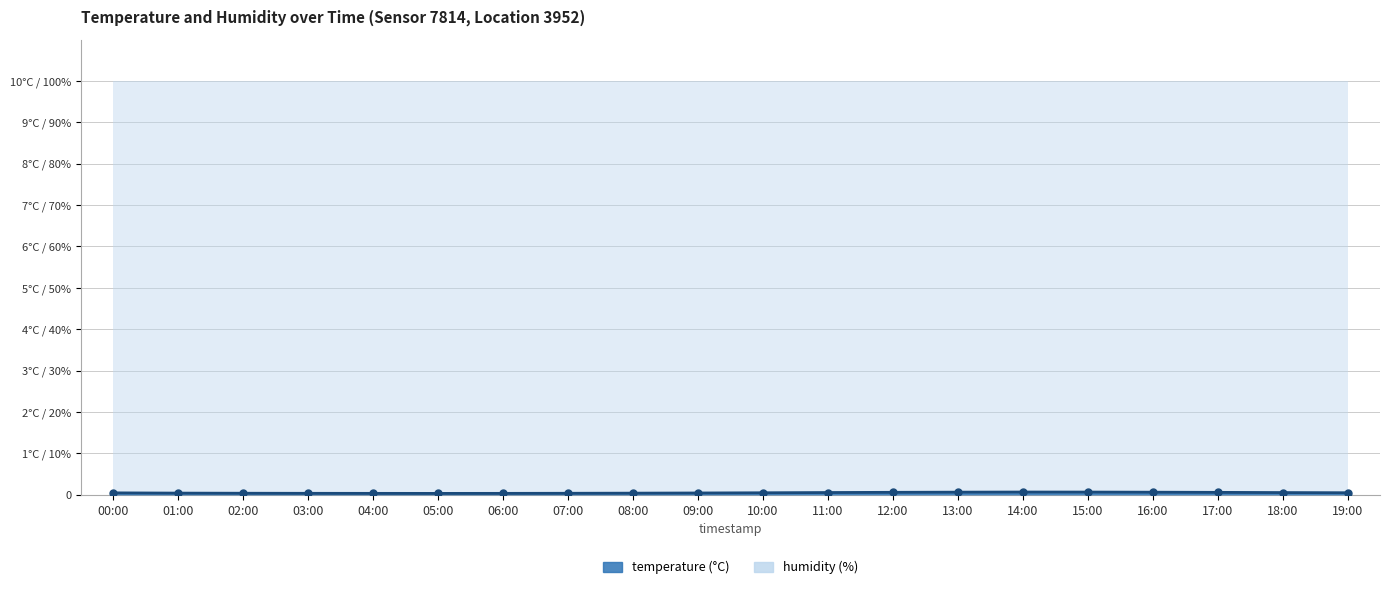

True or false: the data shows 6.8 at 14:00.

True